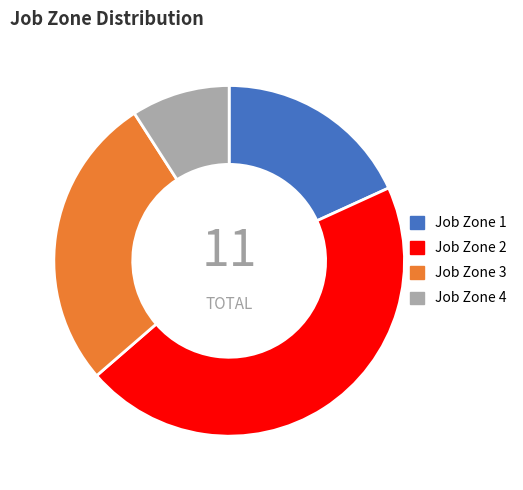

Rank the categories by value from highest to lowest.

Job Zone 2, Job Zone 3, Job Zone 1, Job Zone 4